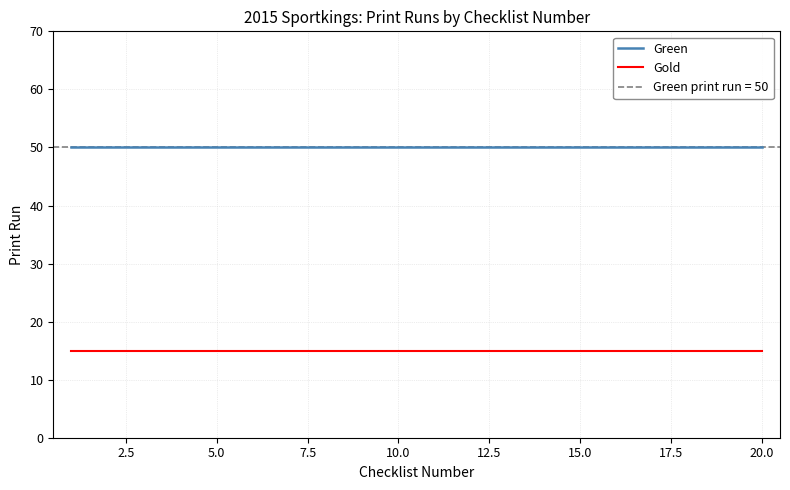

What is the highest value of the Gold series?

15